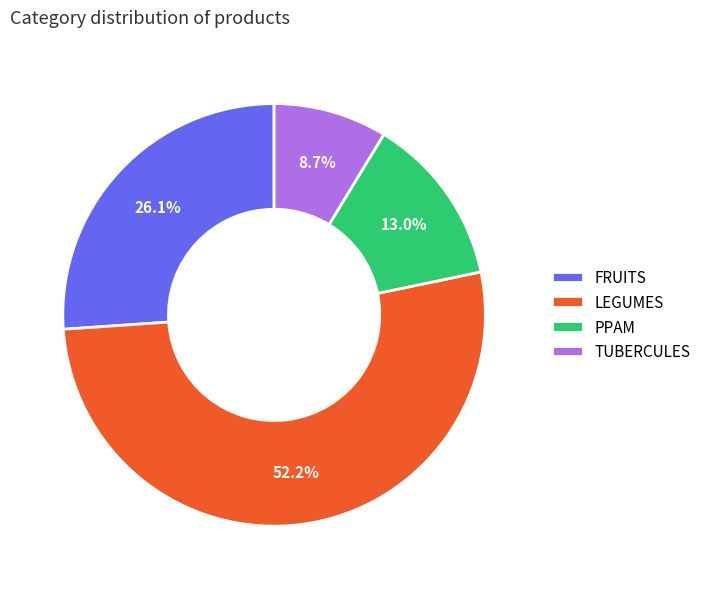

To the nearest percent, what is the combined percentage of TUBERCULES and LEGUMES?

61%